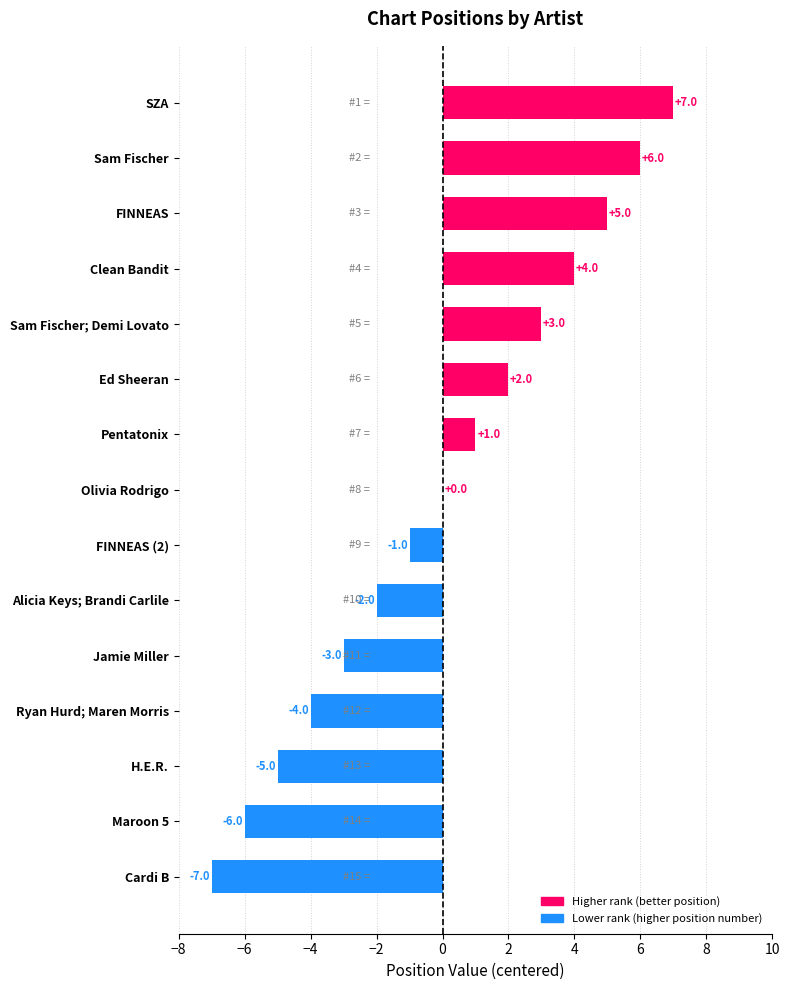

Between Maroon 5 and Ed Sheeran, which is larger?

Ed Sheeran